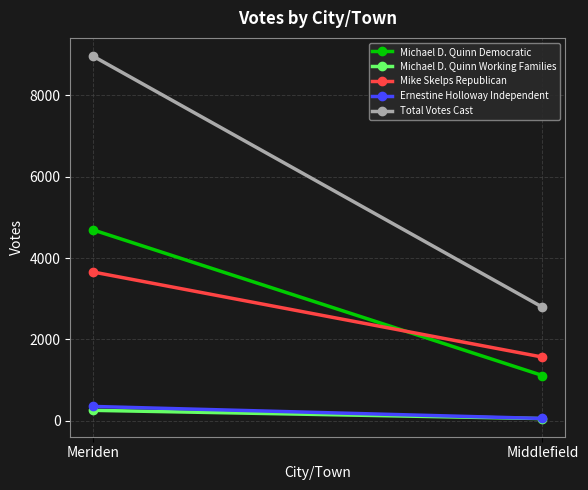

At how many categories does at least one series exceed 4995?

1